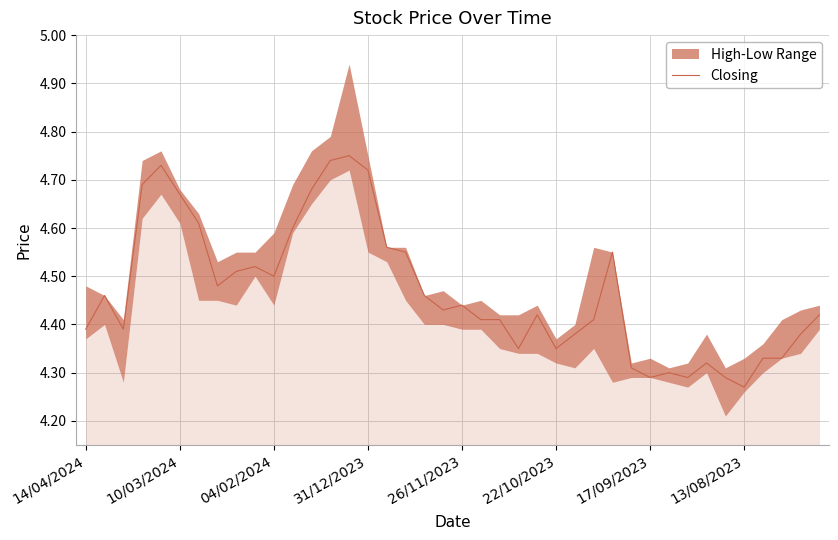

At which label is Closing closest to 4?

13/08/2023